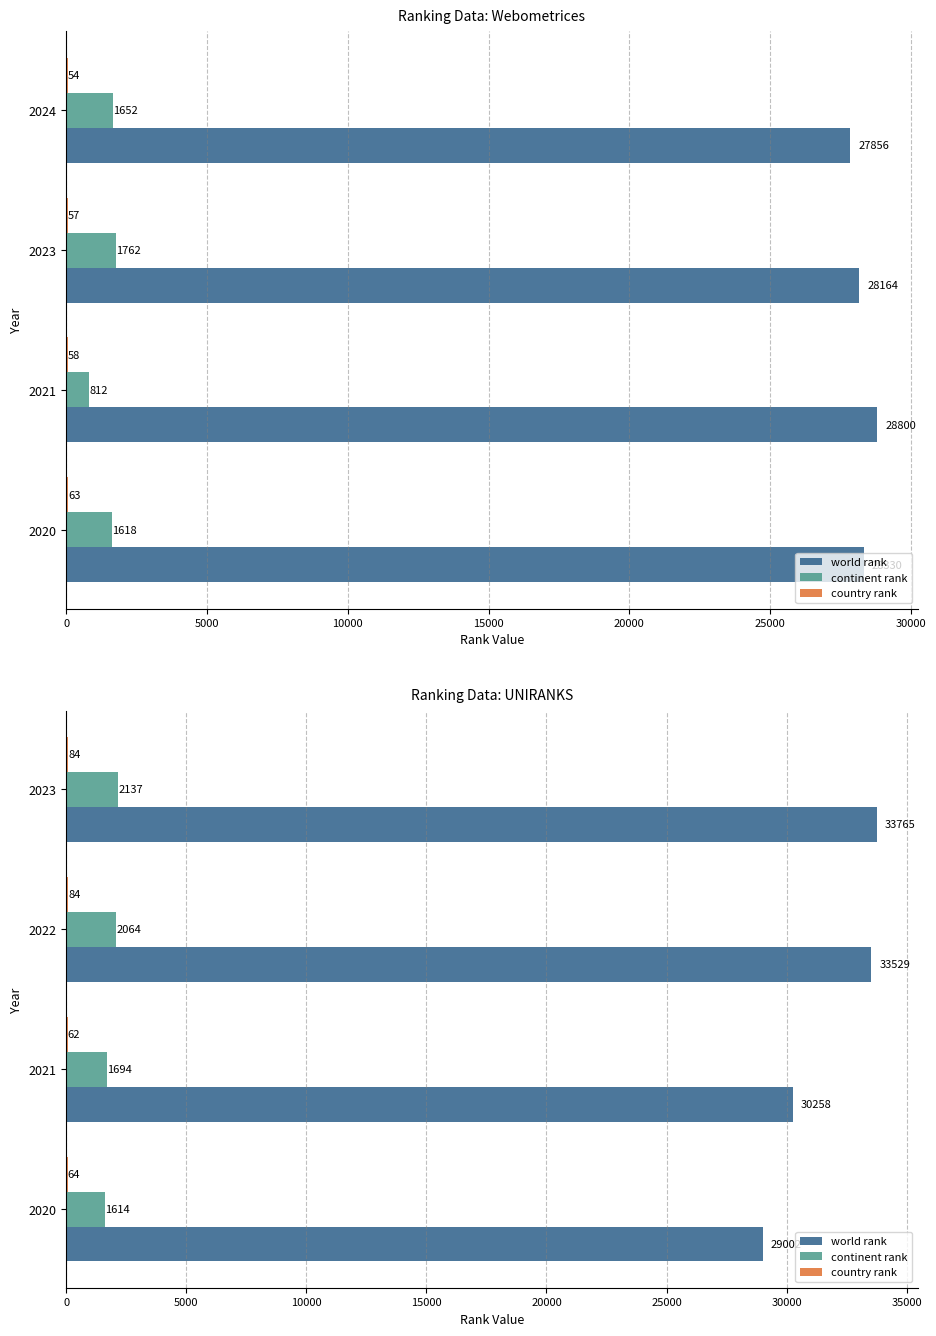

Between 2023 and 2021, which is larger?

2023